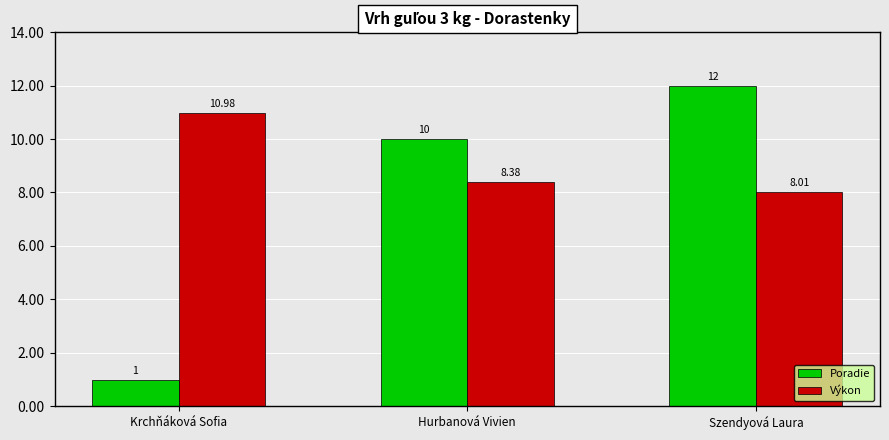

What is the sum of all Poradie values?

23.0